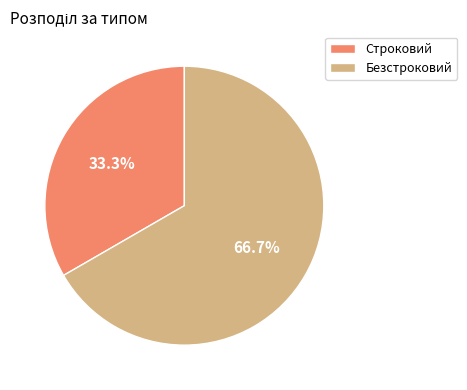

To the nearest percent, what portion does Строковий represent?

33%